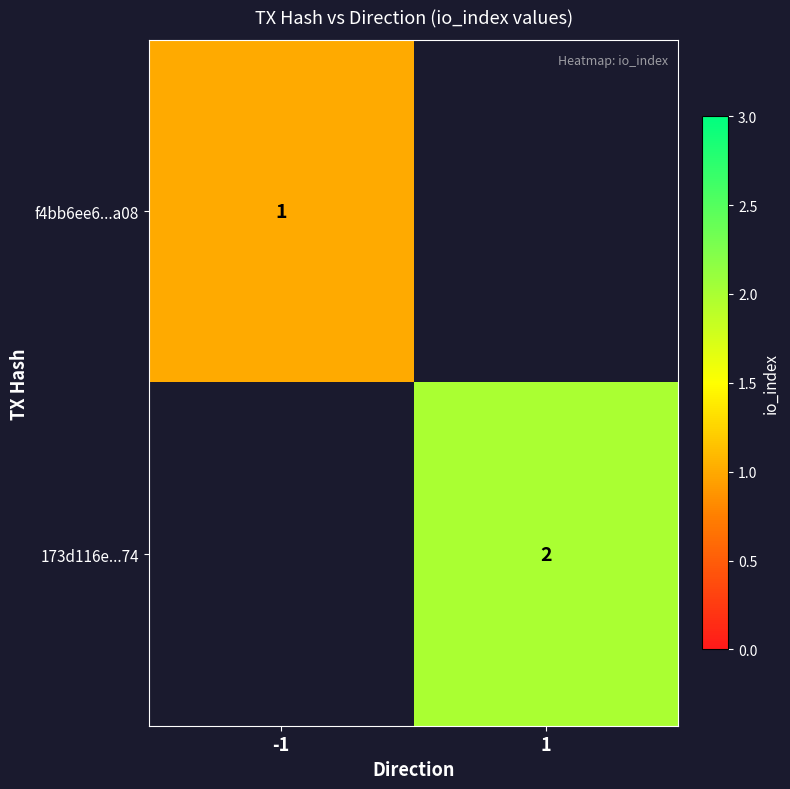

How many series are shown in this chart?

2